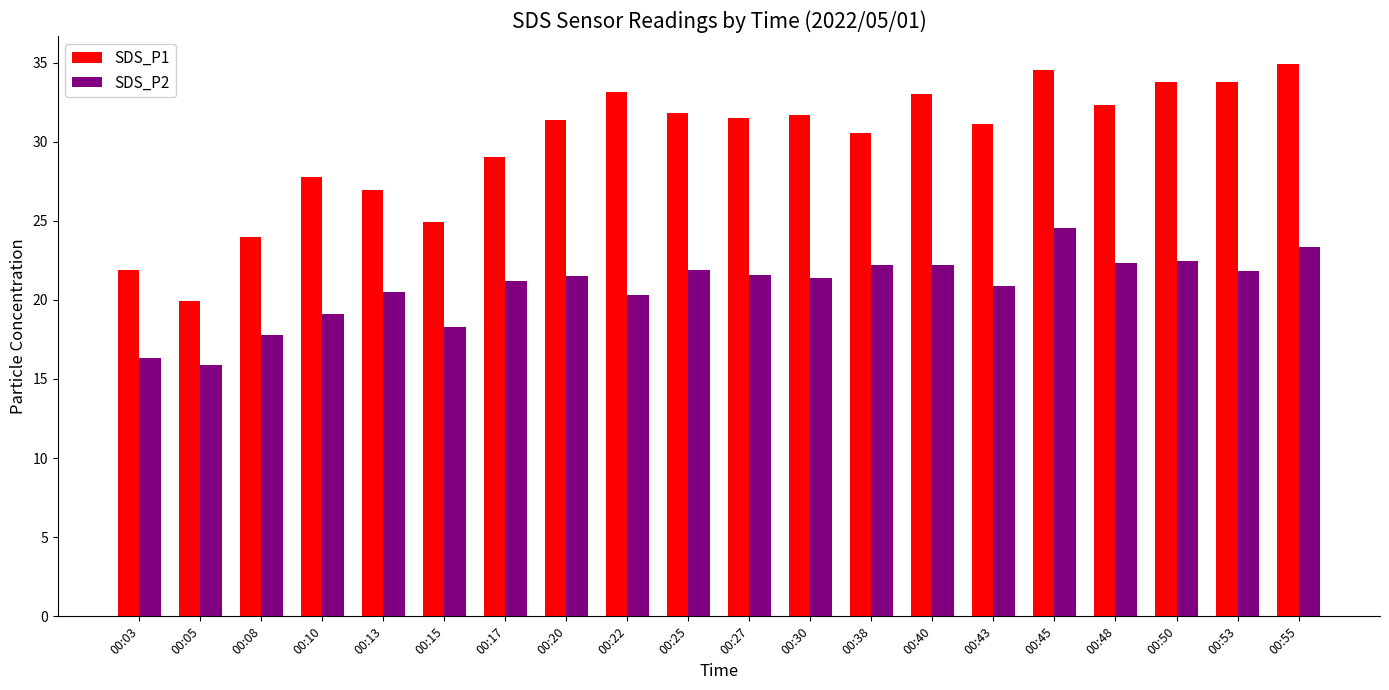

How many categories are shown in the chart?

20